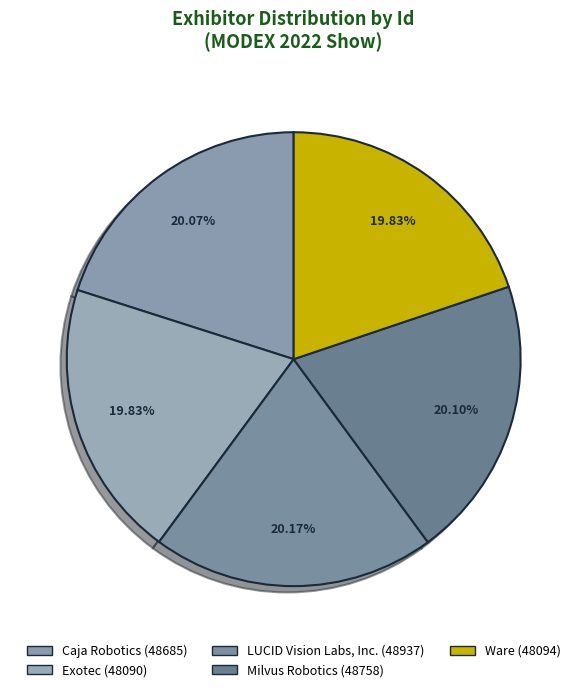

Which has a higher value, Exotec or Caja Robotics?

Caja Robotics